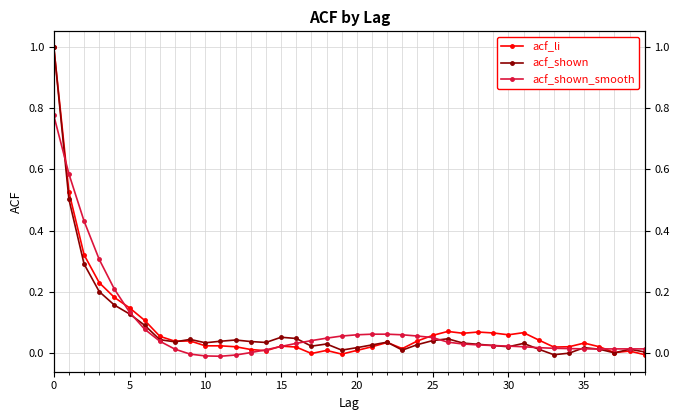

Which series ends up on top after the final intersection of acf_shown and acf_li?

acf_shown